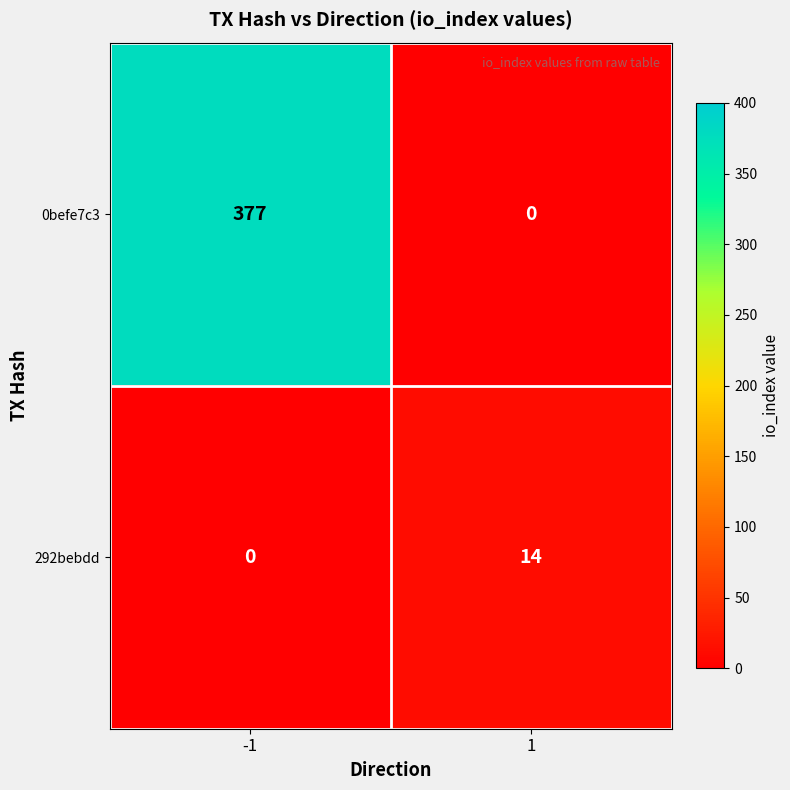

Between -1 and 1, which series saw the biggest shift?

0befe7c3